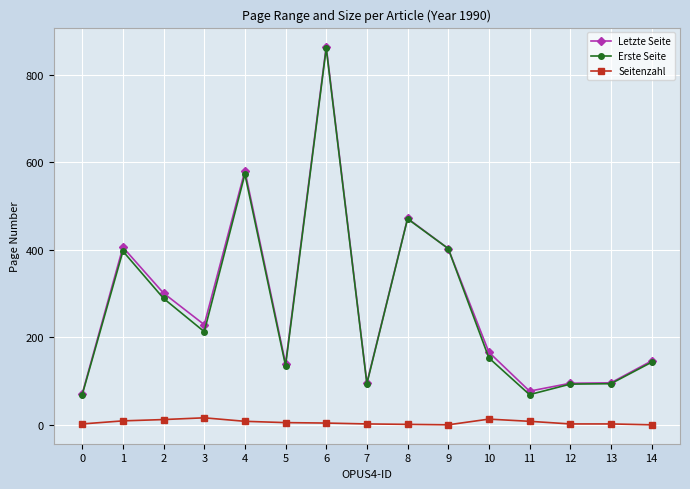

What is the sum of the Seitenzahl values at 2 and 10?

25